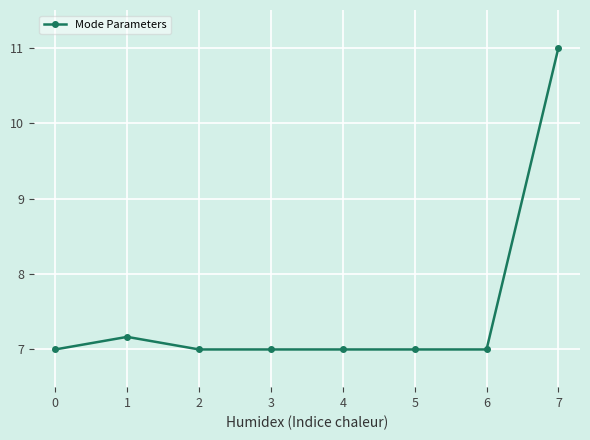

What is the approximate value at 5?

7.0